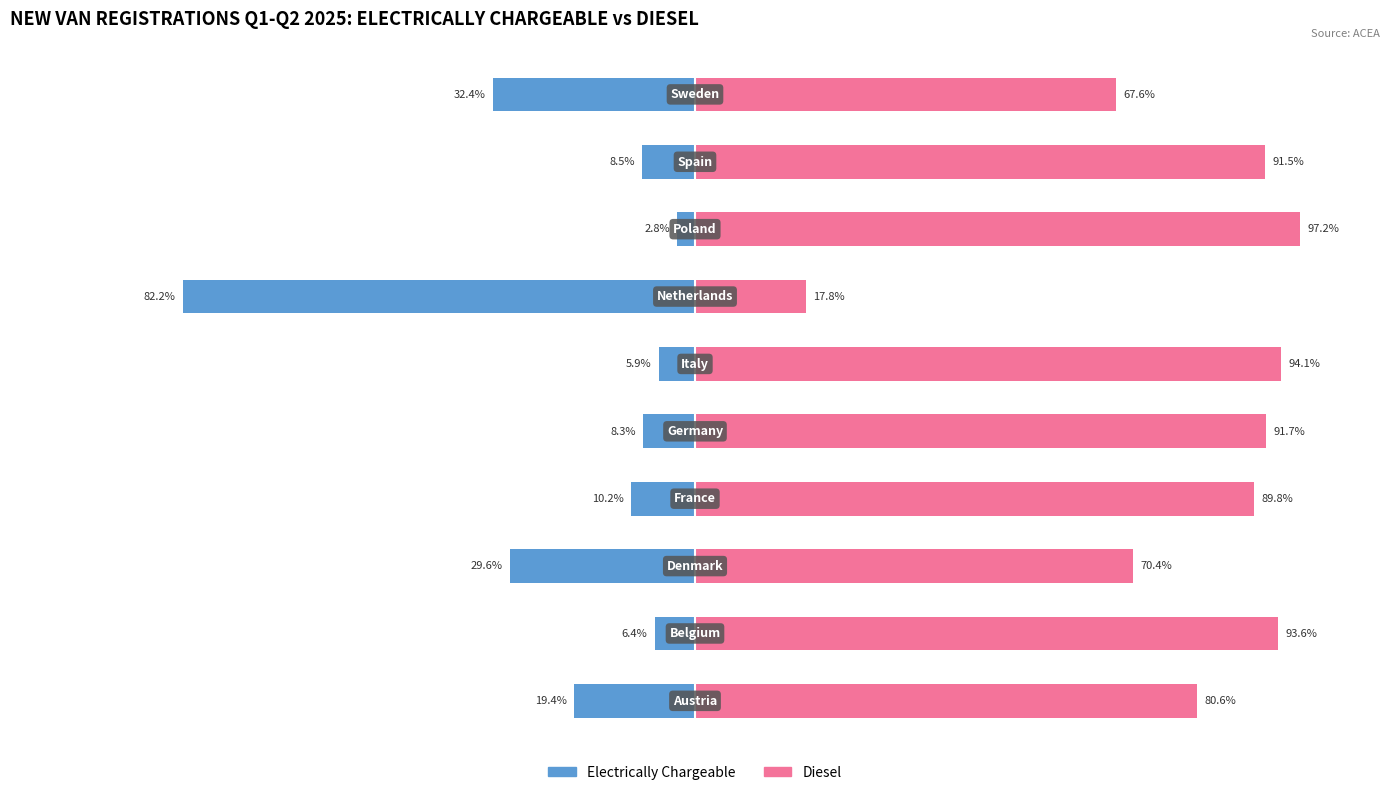

What is the sum of the Diesel values at 7 and 4?

188.9